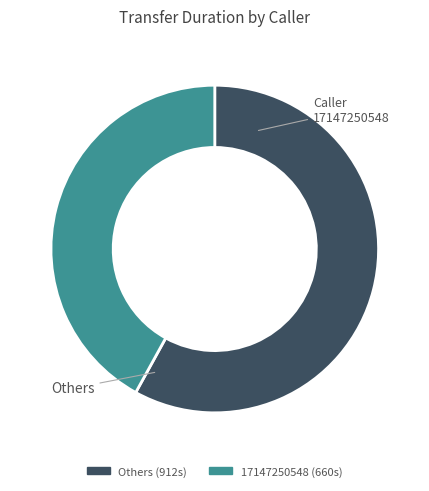

Is there any slice that represents more than half of the pie?

Yes